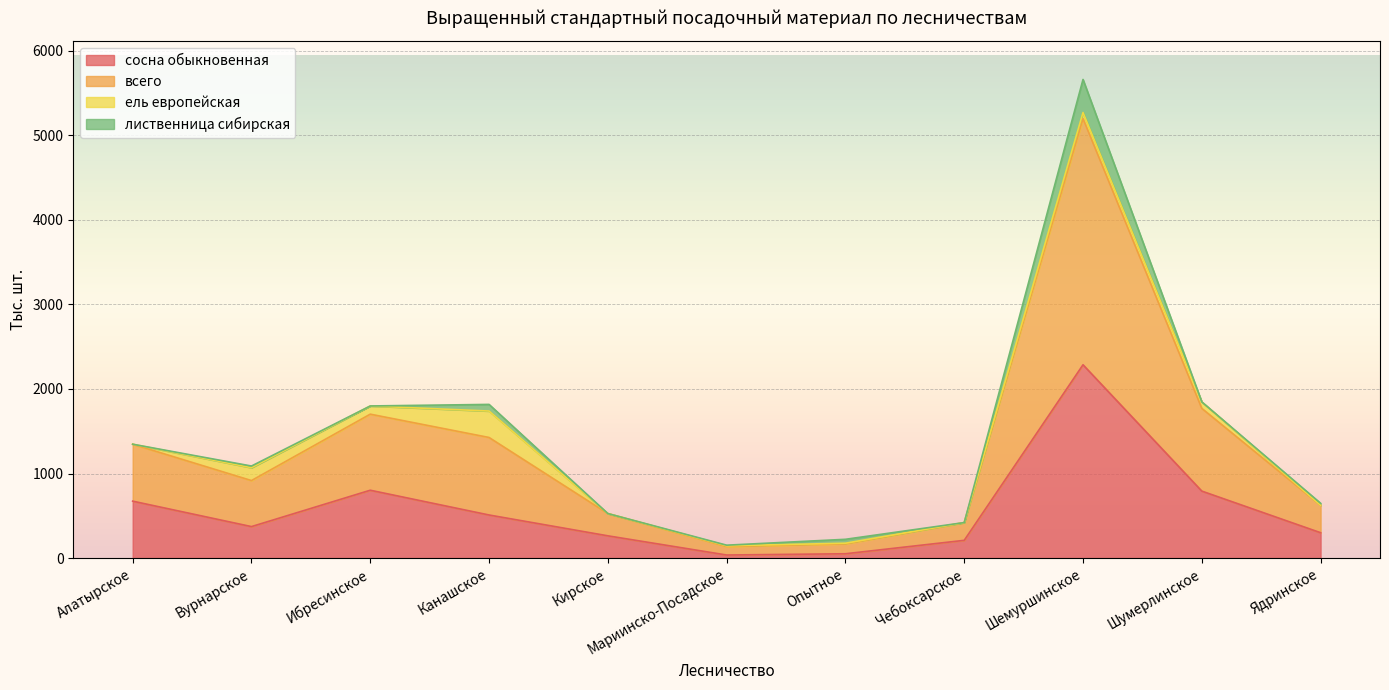

What is the difference between the всего values at Ядринское and Ибресинское?

1150.6